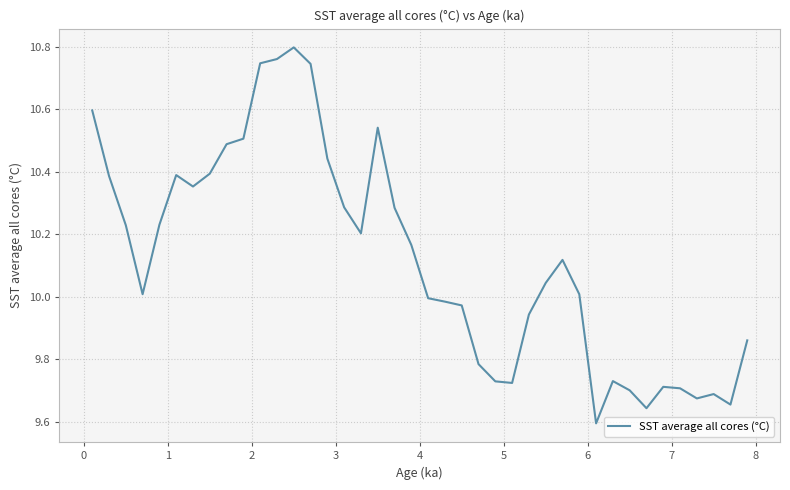

What is the difference between the maximum and minimum values?

1.2